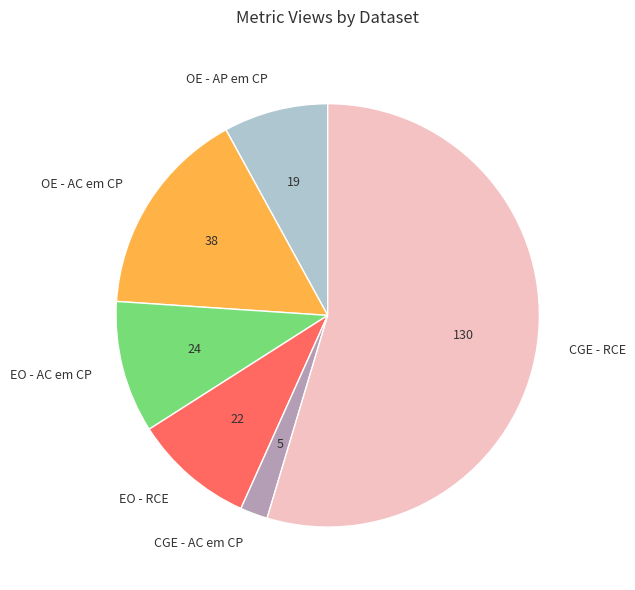

Is the sum of EO - RCE and OE - AC em CP greater than half?

No